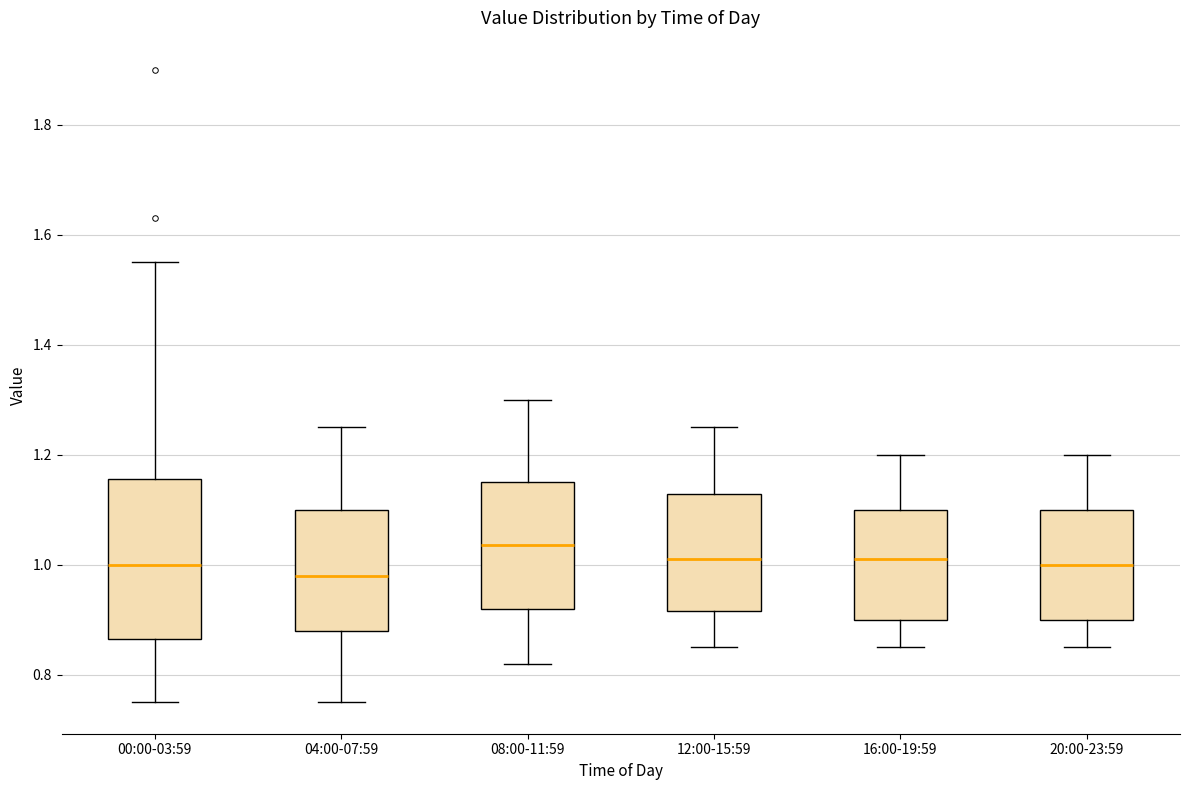

Which box has the highest median line?

08:00-11:59